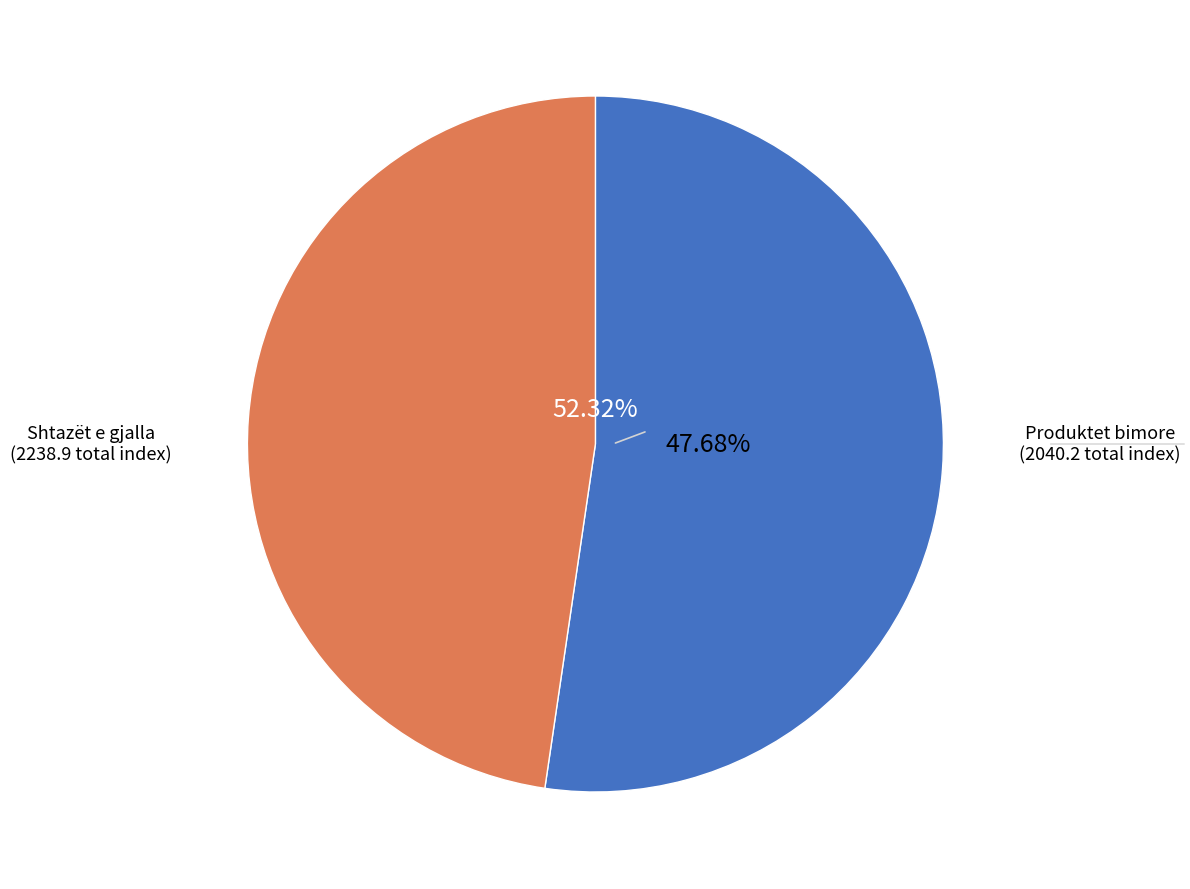

To the nearest percent, what is the difference between the largest and smallest slice percentages?

5%